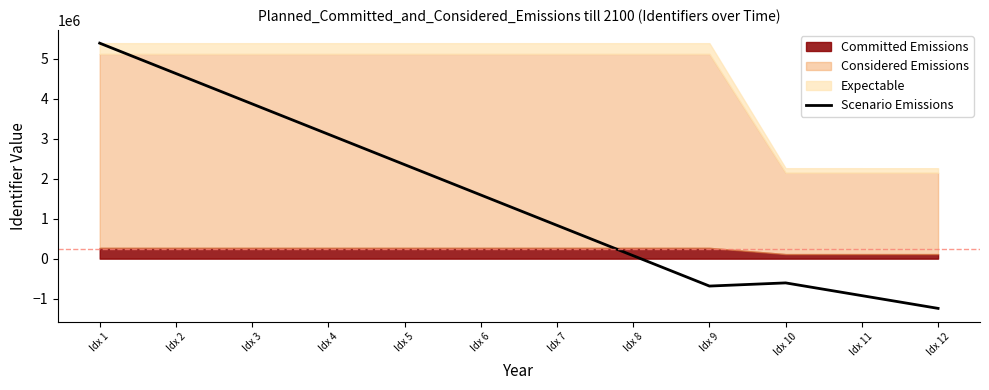

Between Idx 2 and Idx 12, which is larger?

Idx 2